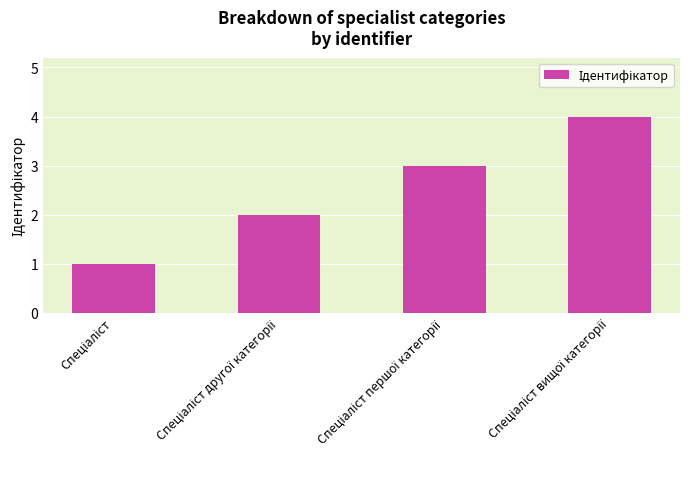

What is the maximum value shown in the chart?

4